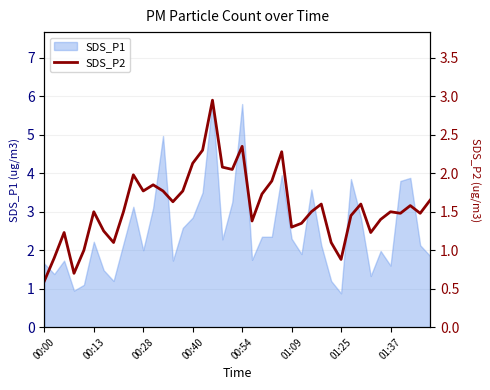

Is it true that SDS_P1 equals 0.4 at 01:25?

False